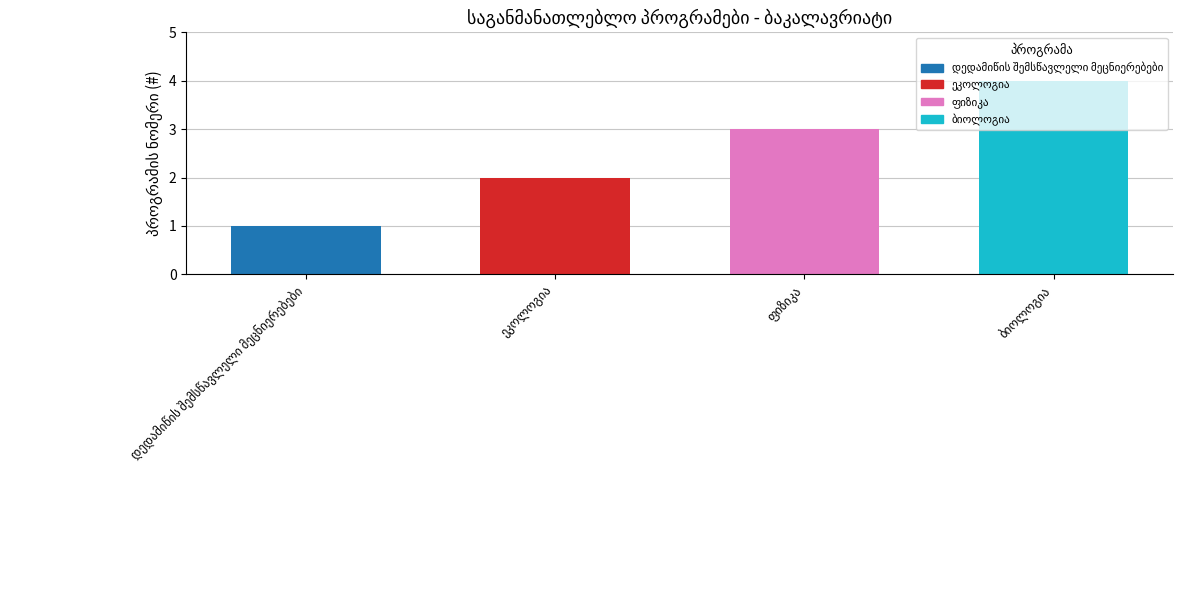

List the labels in order of value, largest first.

ბიოლოგია, ფიზიკა, ეკოლოგია, დედამიწის შემსწავლელი მეცნიერებები